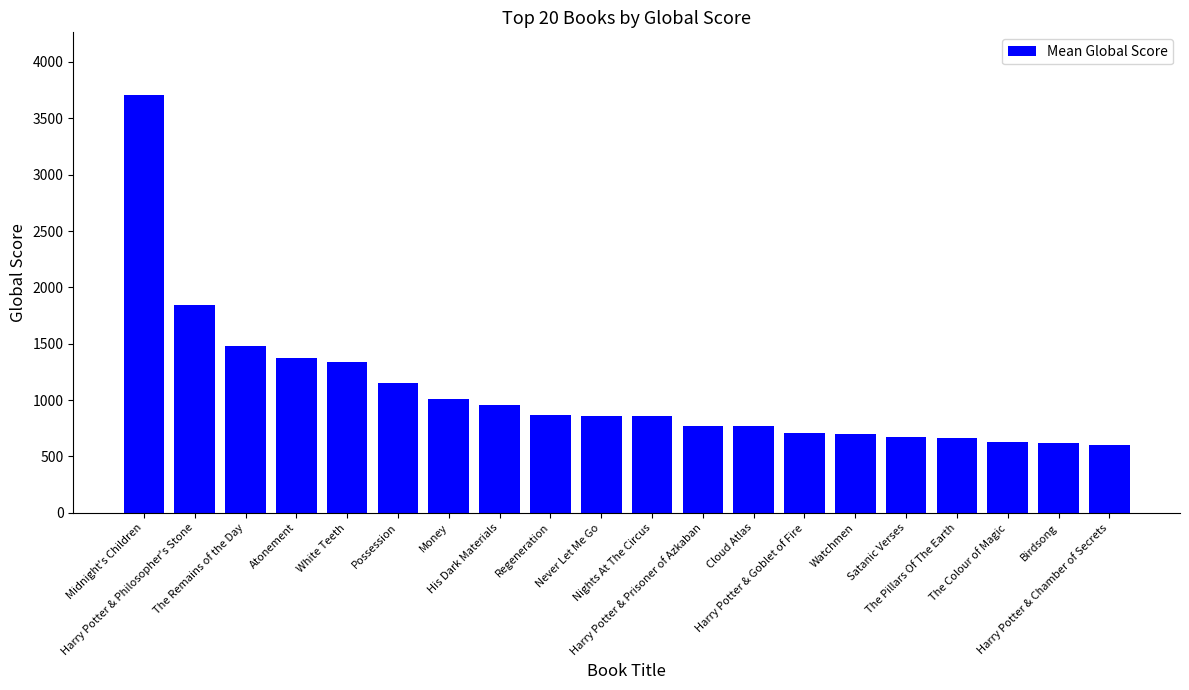

What is the smallest value displayed?

605